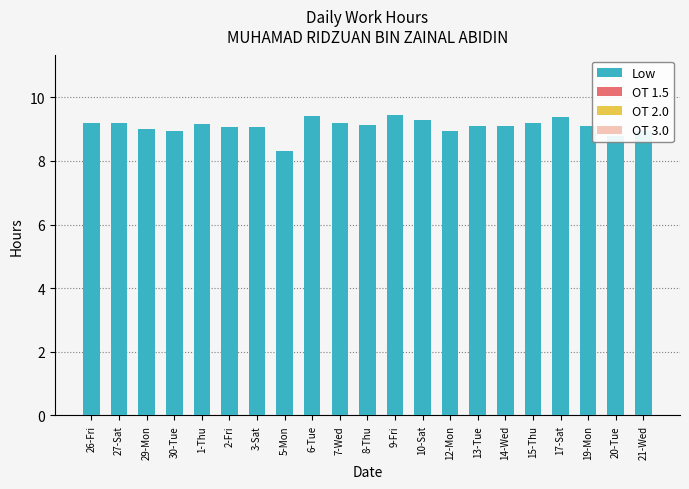

Approximately how many times larger is the value at 19-Mon compared to 21-Wed?

1.0